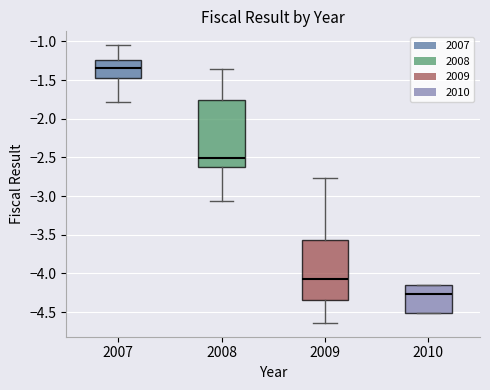

Which box's median line is the lowest?

2010